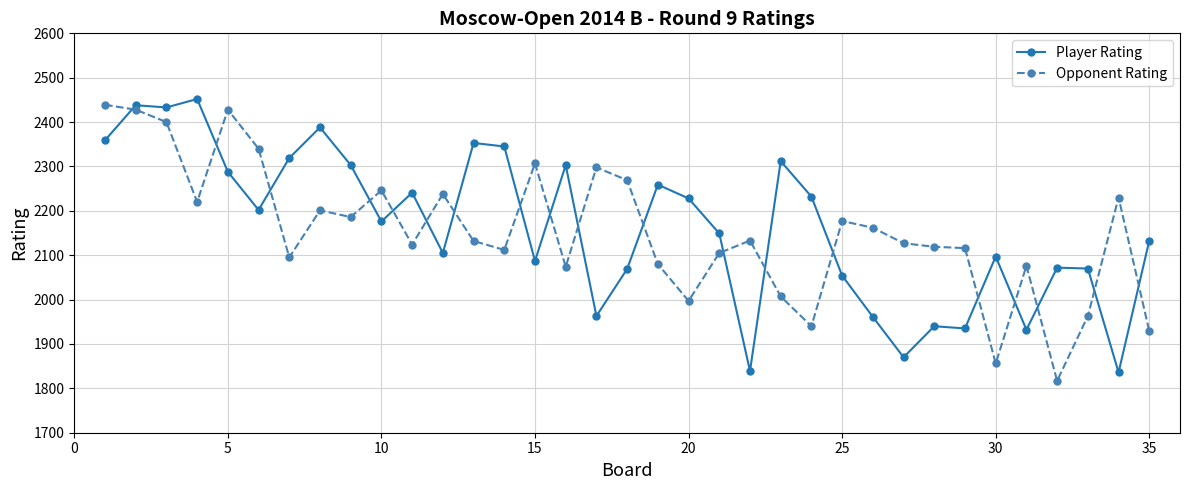

What is the value of the Opponent Rating point at the 14th from the left?

2112